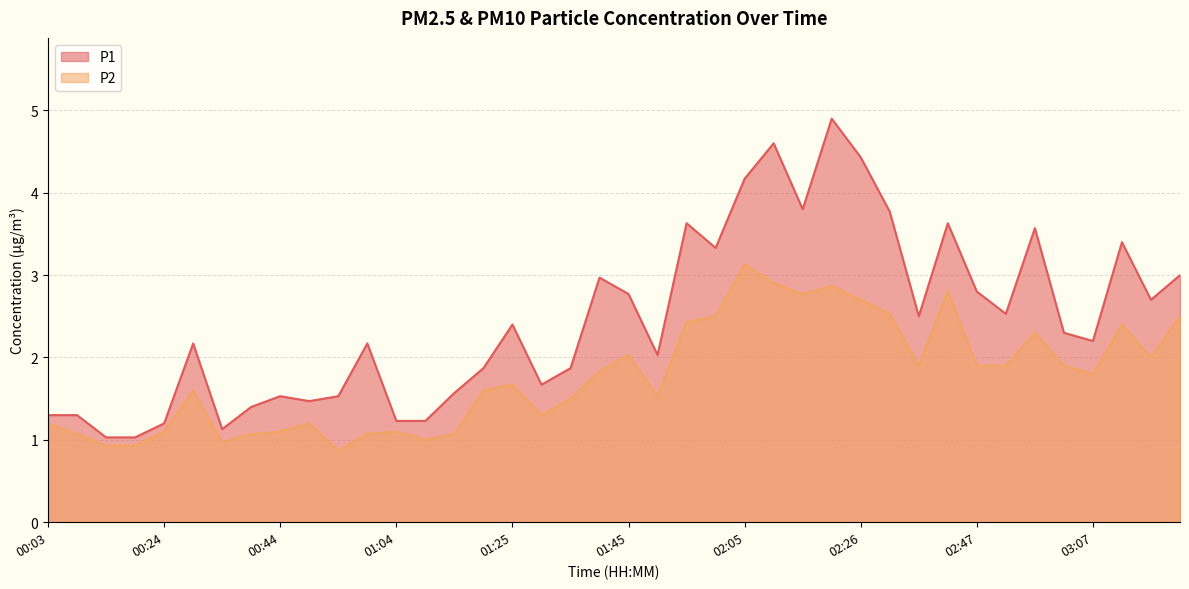

Where does the P2 series first go above 1?

00:03